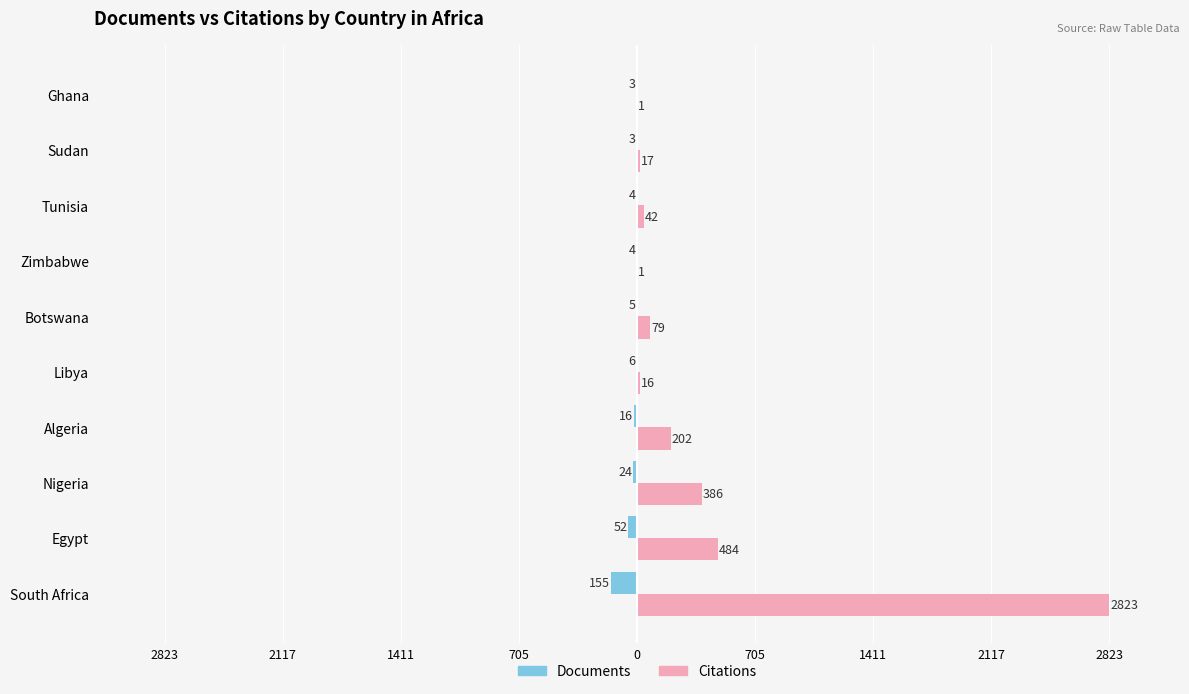

Which series has the largest range (max minus min)?

Citations